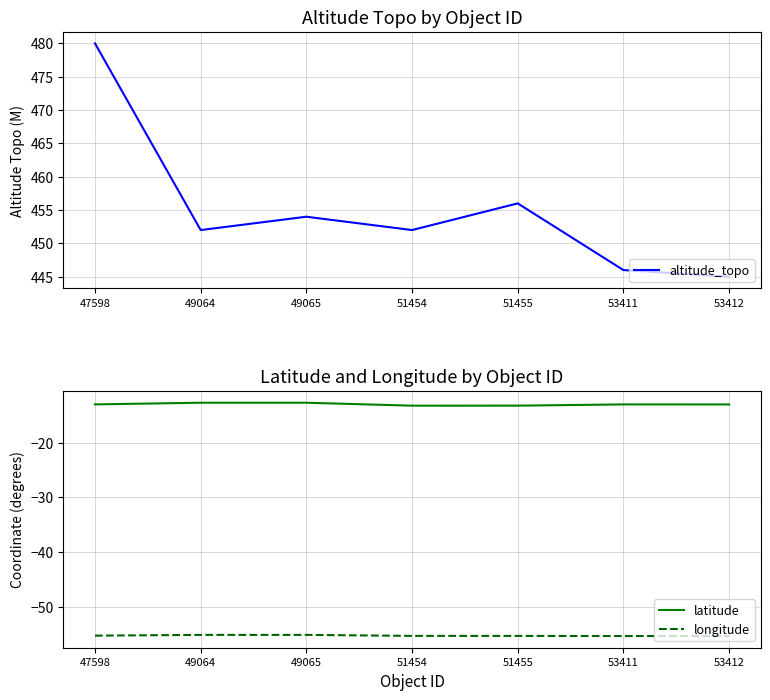

What is the difference between the longitude values at 53411 and 49064?

0.2